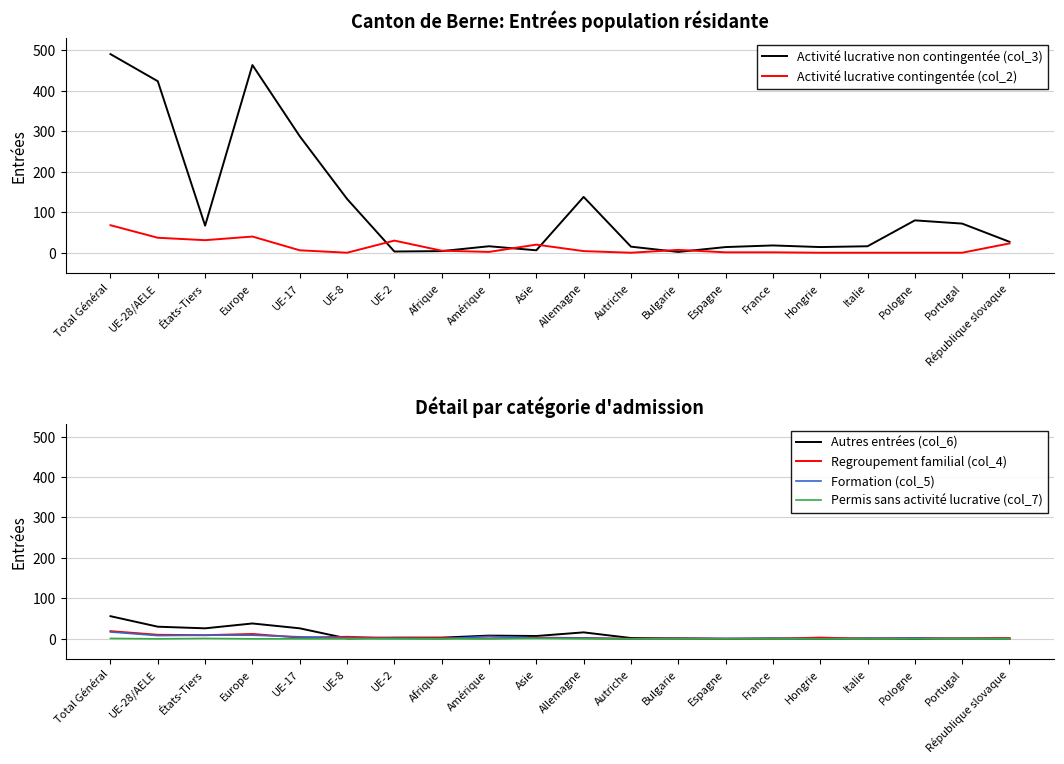

Which category has the lowest value in the Formation (col_5) series?

Afrique